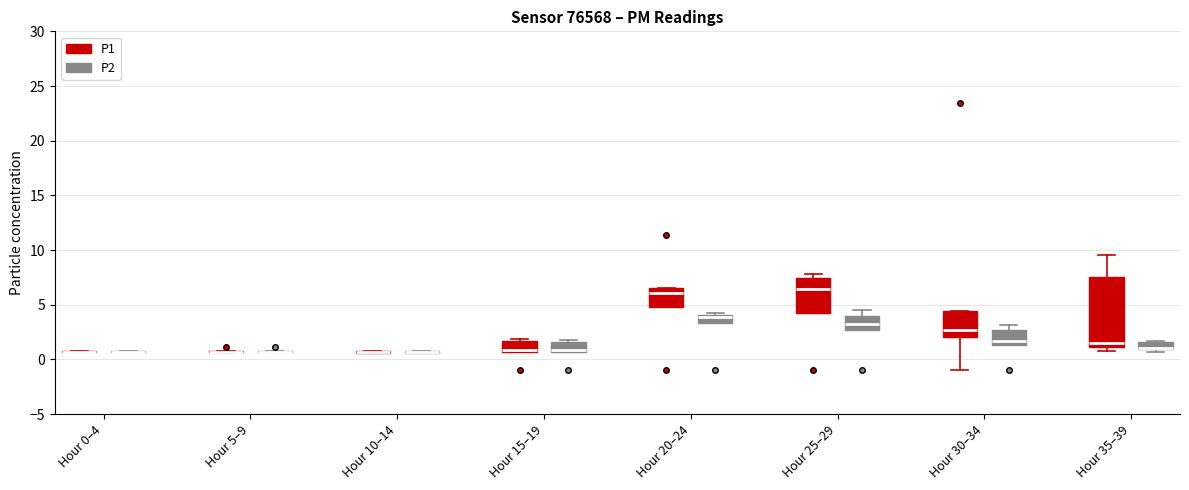

Comparing the boxes themselves (not the whiskers), which one is the tallest?

Hour 35–39 (P1)